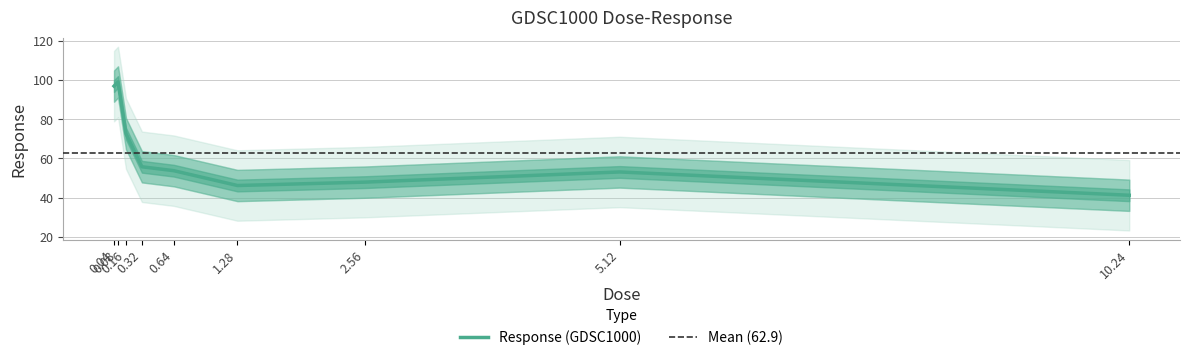

What is the maximum value shown in the chart?

99.1